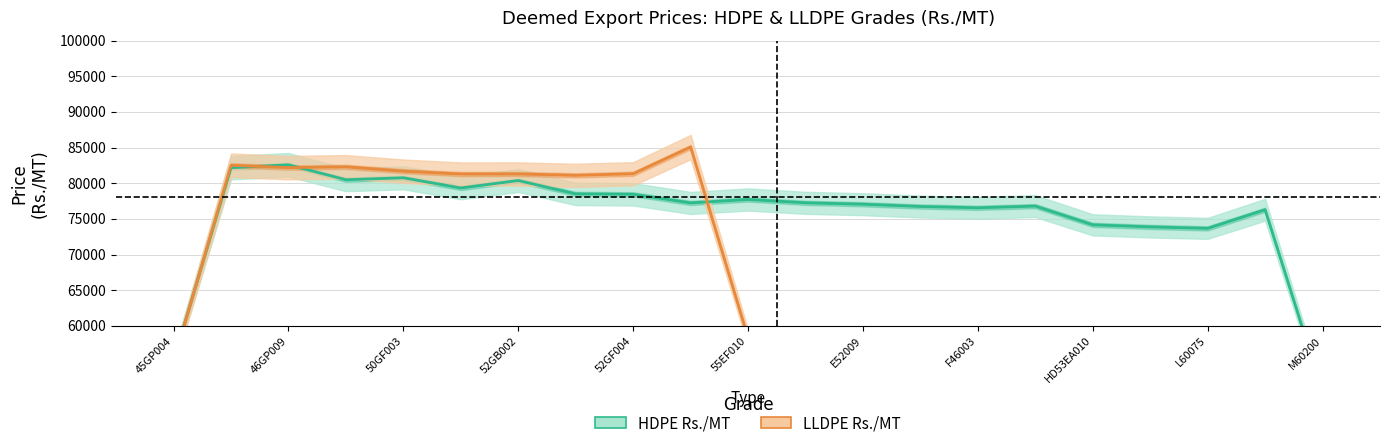

Does the chart have visible grid lines?

Yes